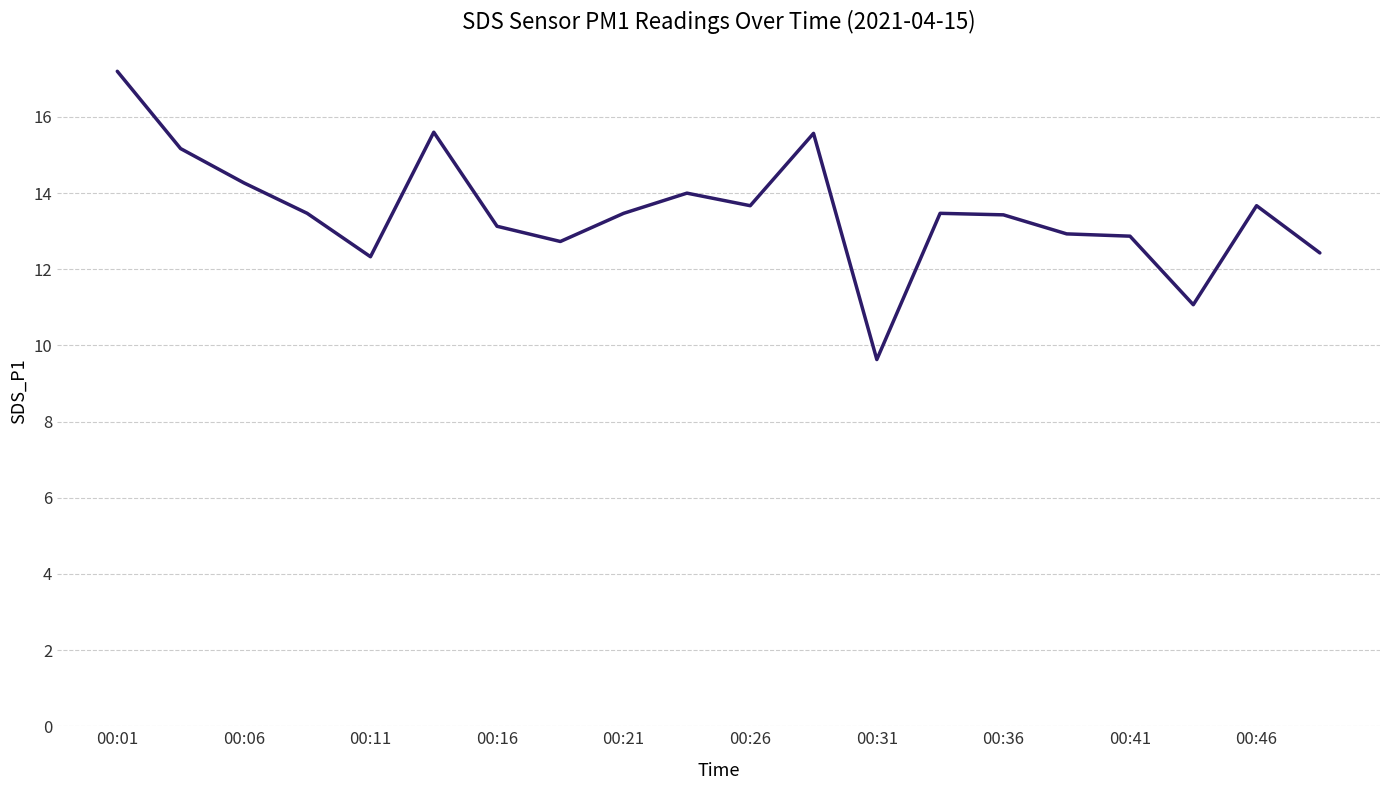

What is the greatest value displayed?

17.2